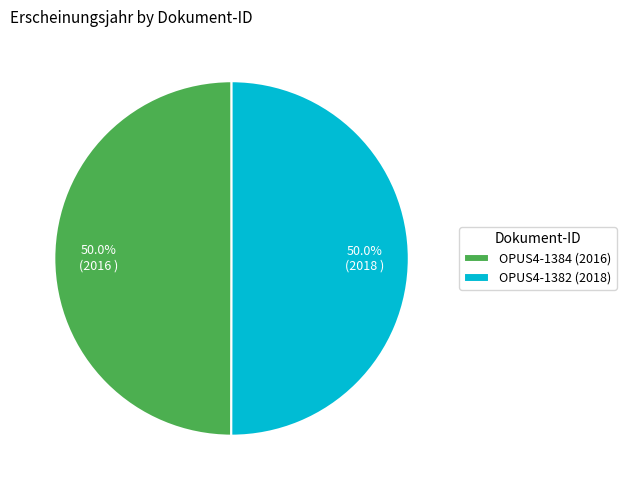

Approximately how many times larger is the value at OPUS4-1382 (2018) compared to OPUS4-1384 (2016)?

1.0